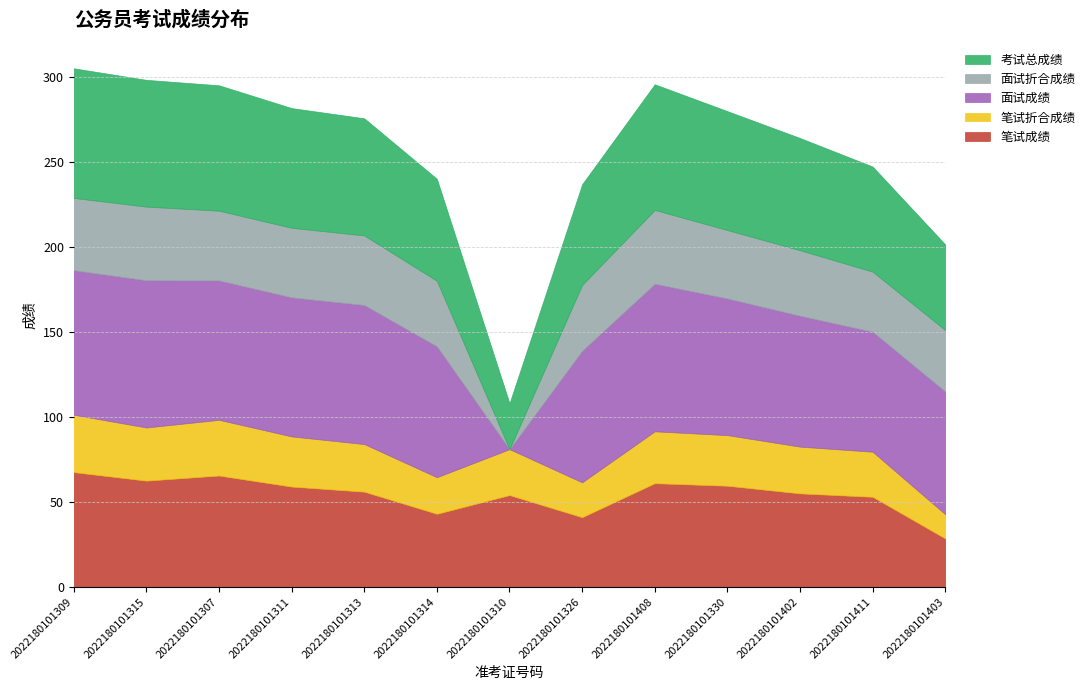

What are all the series names shown in the legend?

考试总成绩, 面试折合成绩, 面试成绩, 笔试折合成绩, 笔试成绩